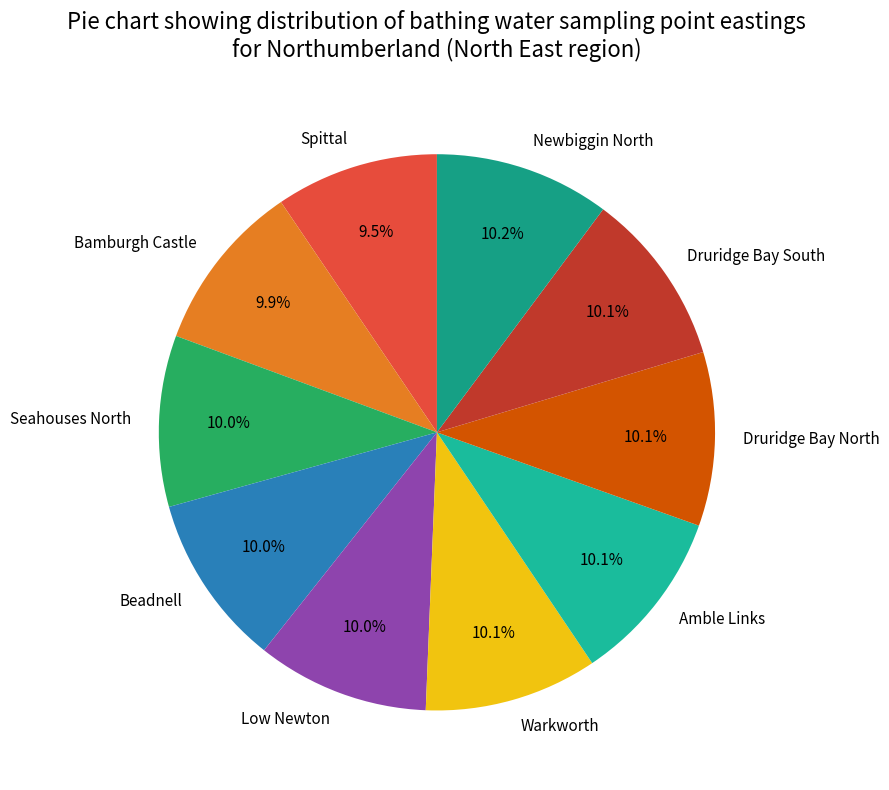

What is the ratio of the value at Druridge Bay South to the value at Low Newton?

1.0